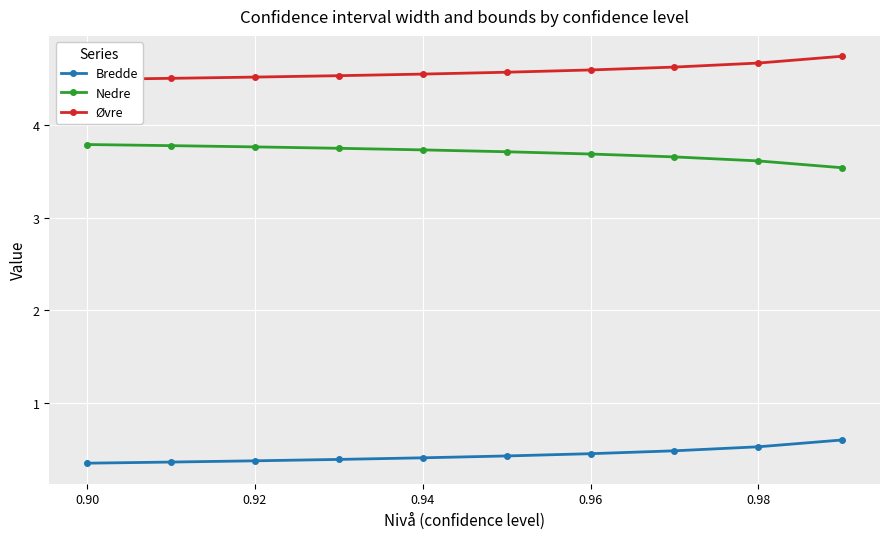

True or false: Øvre and Nedre intersect in this chart.

False